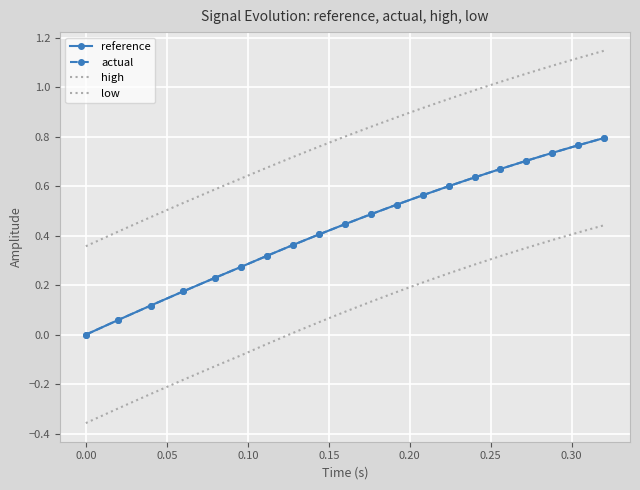

True or false: low has more than 0 interior local peaks.

False